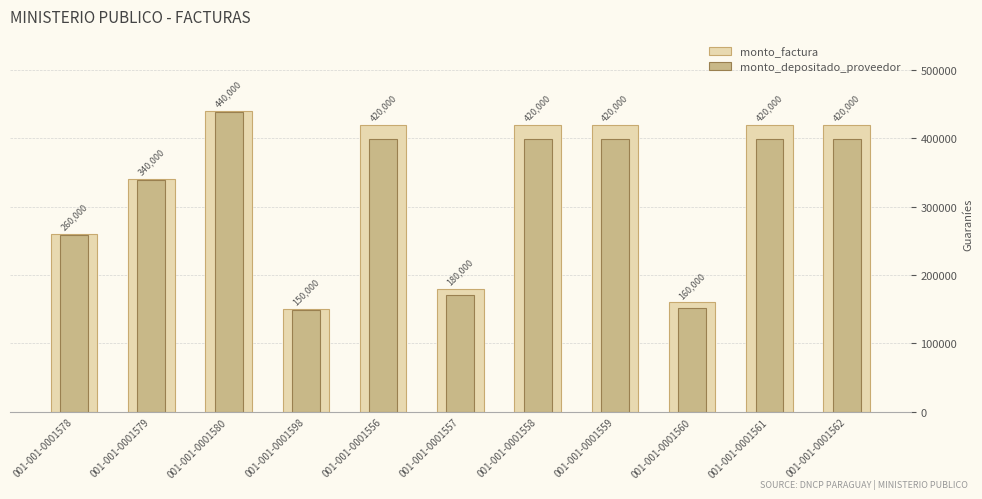

Reading right to left, what are all the values shown in this chart?

monto_factura: 420000	420000	160000	420000	420000	180000	420000	150000	440000	340000	260000
monto_depositado_proveedor: 399413	399412	152157	399412	399412	171177	399412	149465	438432	338788	259073